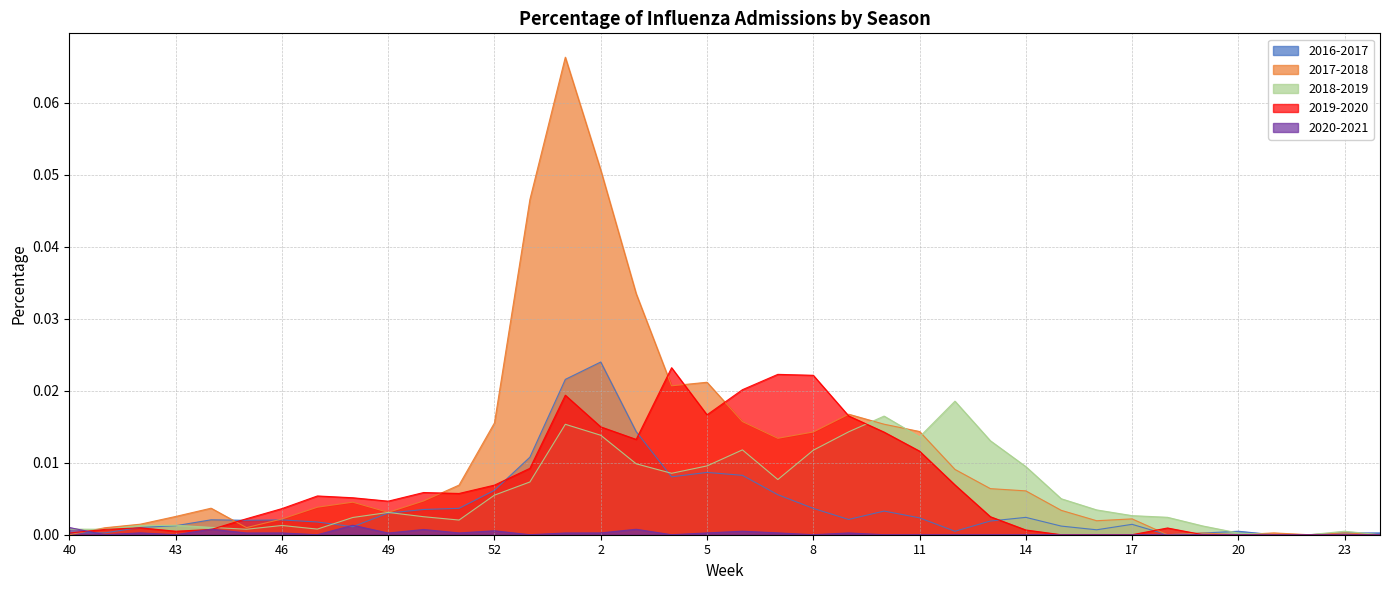

At which category does 2017-2018 reach its first local peak?

44